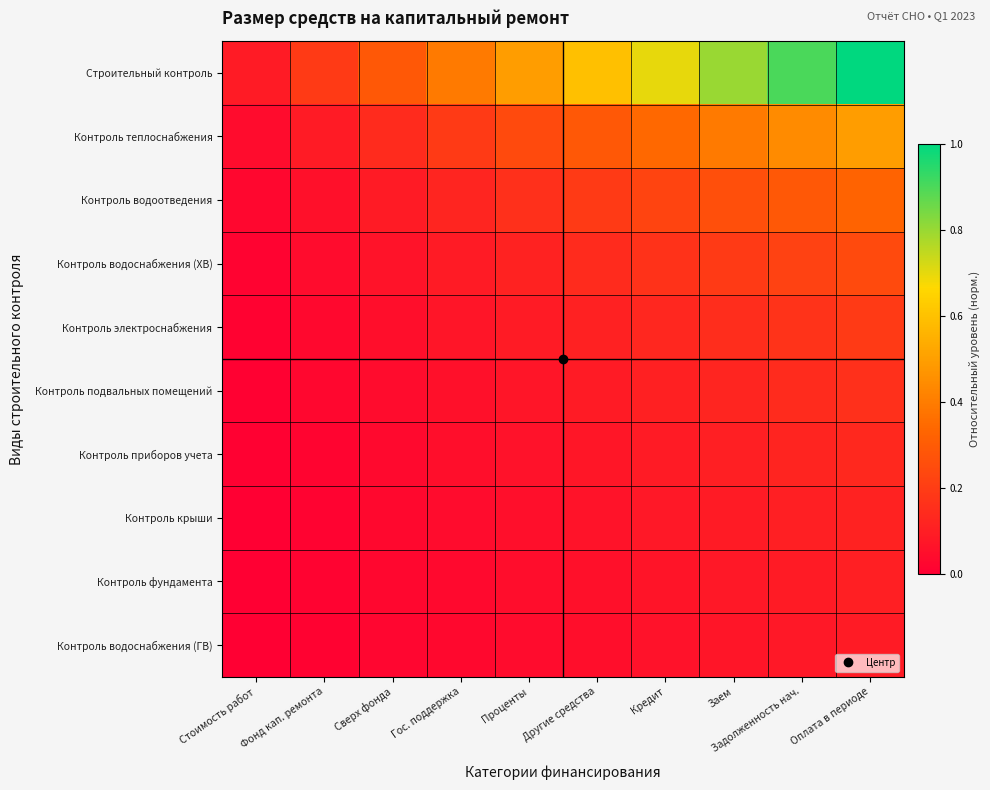

Reading right to left, extract all data points from this chart.

Строительный контроль: Оплата в периоде=1.0	Задолженность нач.=0.9	Заем=0.8	Кредит=0.7	Другие средства=0.6	Проценты=0.5	Гос. поддержка=0.4	Сверх фонда=0.3	Фонд кап. ремонта=0.2	Стоимость работ=0.1
Контроль теплоснабжения: Оплата в периоде=0.5	Задолженность нач.=0.4	Заем=0.4	Кредит=0.3	Другие средства=0.3	Проценты=0.2	Гос. поддержка=0.2	Сверх фонда=0.1	Фонд кап. ремонта=0.1	Стоимость работ=0.0
Контроль водоотведения: Оплата в периоде=0.3	Задолженность нач.=0.3	Заем=0.3	Кредит=0.2	Другие средства=0.2	Проценты=0.2	Гос. поддержка=0.1	Сверх фонда=0.1	Фонд кап. ремонта=0.1	Стоимость работ=0.0
Контроль водоснабжения (ХВ): Оплата в периоде=0.2	Задолженность нач.=0.2	Заем=0.2	Кредит=0.2	Другие средства=0.1	Проценты=0.1	Гос. поддержка=0.1	Сверх фонда=0.1	Фонд кап. ремонта=0.0	Стоимость работ=0.0
Контроль электроснабжения: Оплата в периоде=0.2	Задолженность нач.=0.2	Заем=0.2	Кредит=0.1	Другие средства=0.1	Проценты=0.1	Гос. поддержка=0.1	Сверх фонда=0.1	Фонд кап. ремонта=0.0	Стоимость работ=0.0
Контроль подвальных помещений: Оплата в периоде=0.2	Задолженность нач.=0.1	Заем=0.1	Кредит=0.1	Другие средства=0.1	Проценты=0.1	Гос. поддержка=0.1	Сверх фонда=0.0	Фонд кап. ремонта=0.0	Стоимость работ=0.0
Контроль приборов учета: Оплата в периоде=0.1	Задолженность нач.=0.1	Заем=0.1	Кредит=0.1	Другие средства=0.1	Проценты=0.1	Гос. поддержка=0.0	Сверх фонда=0.0	Фонд кап. ремонта=0.0	Стоимость работ=0.0
Контроль крыши: Оплата в периоде=0.1	Задолженность нач.=0.1	Заем=0.1	Кредит=0.1	Другие средства=0.1	Проценты=0.1	Гос. поддержка=0.0	Сверх фонда=0.0	Фонд кап. ремонта=0.0	Стоимость работ=0.0
Контроль фундамента: Оплата в периоде=0.1	Задолженность нач.=0.1	Заем=0.1	Кредит=0.1	Другие средства=0.1	Проценты=0.0	Гос. поддержка=0.0	Сверх фонда=0.0	Фонд кап. ремонта=0.0	Стоимость работ=0.0
Контроль водоснабжения (ГВ): Оплата в периоде=0.1	Задолженность нач.=0.1	Заем=0.1	Кредит=0.1	Другие средства=0.1	Проценты=0.0	Гос. поддержка=0.0	Сверх фонда=0.0	Фонд кап. ремонта=0.0	Стоимость работ=0.0